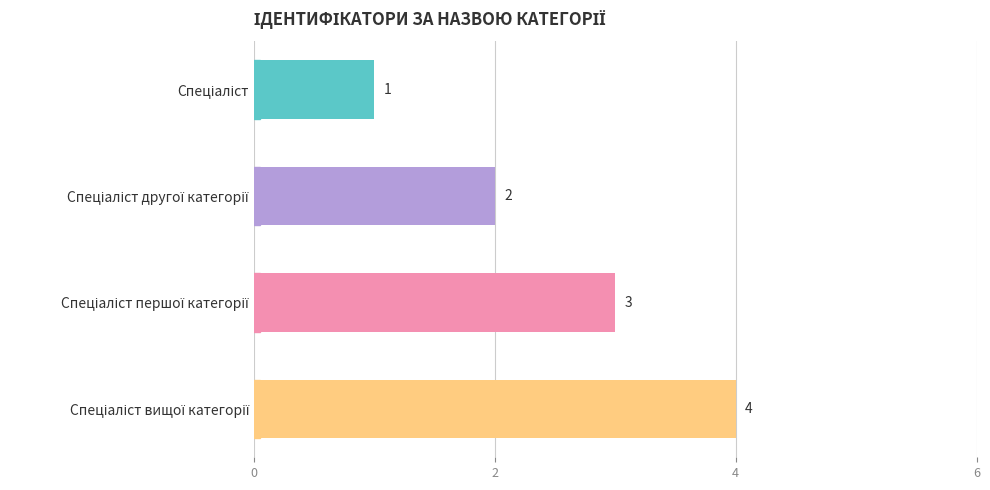

What is the smallest value displayed?

1